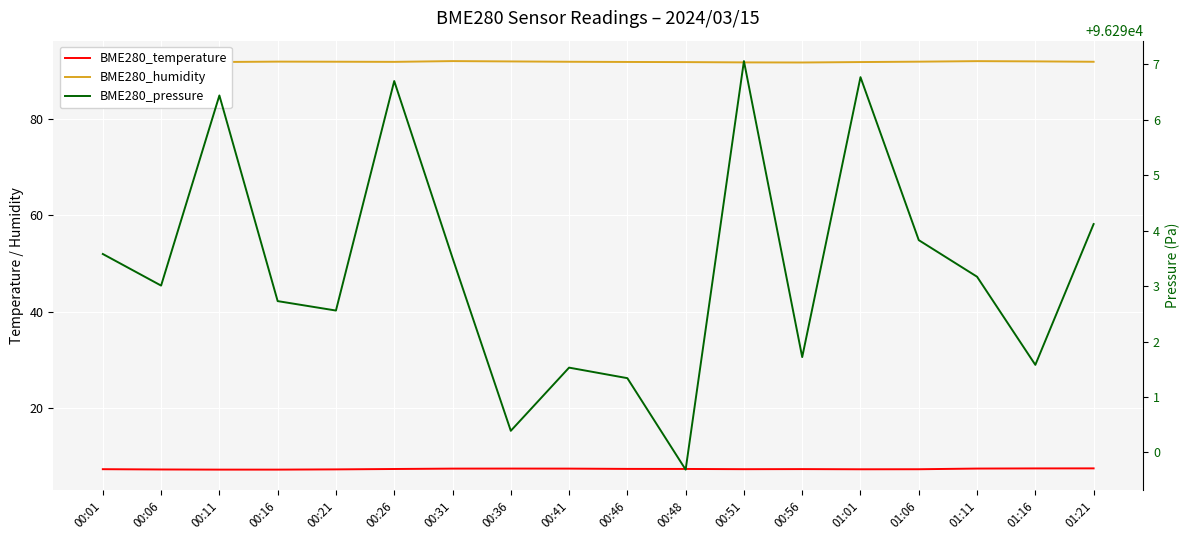

True or false: BME280_temperature has more than 0 points higher than both neighbors.

True